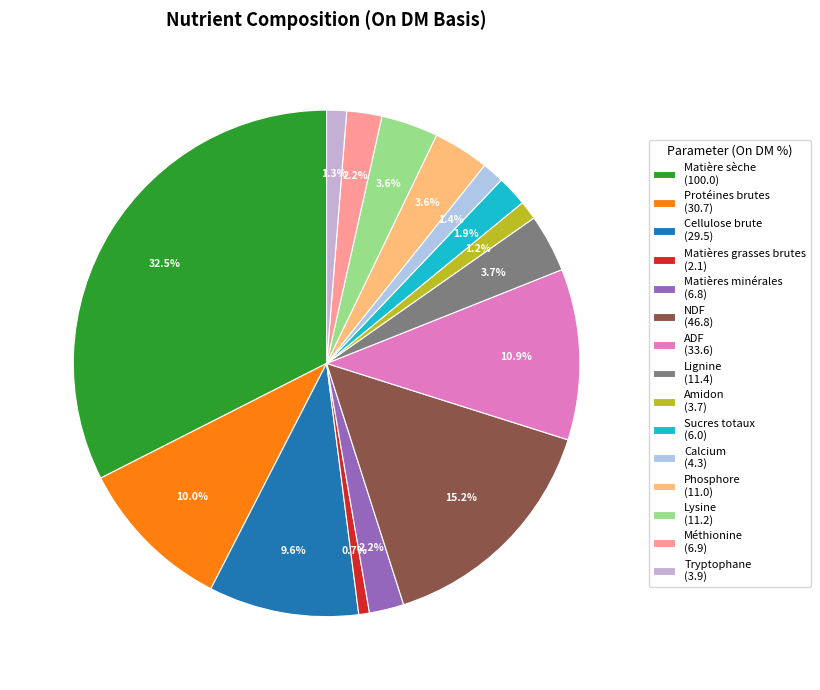

To the nearest percent, what percentage of the pie is ADF?

11%